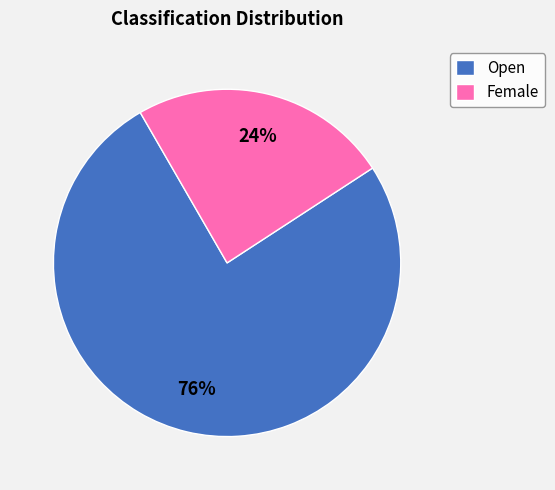

How many slices are in this pie chart?

2